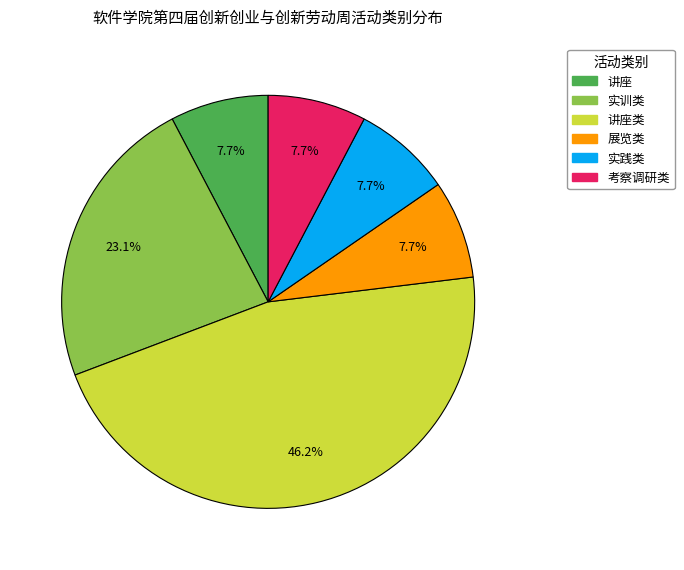

Is there any slice that represents more than half of the pie?

No